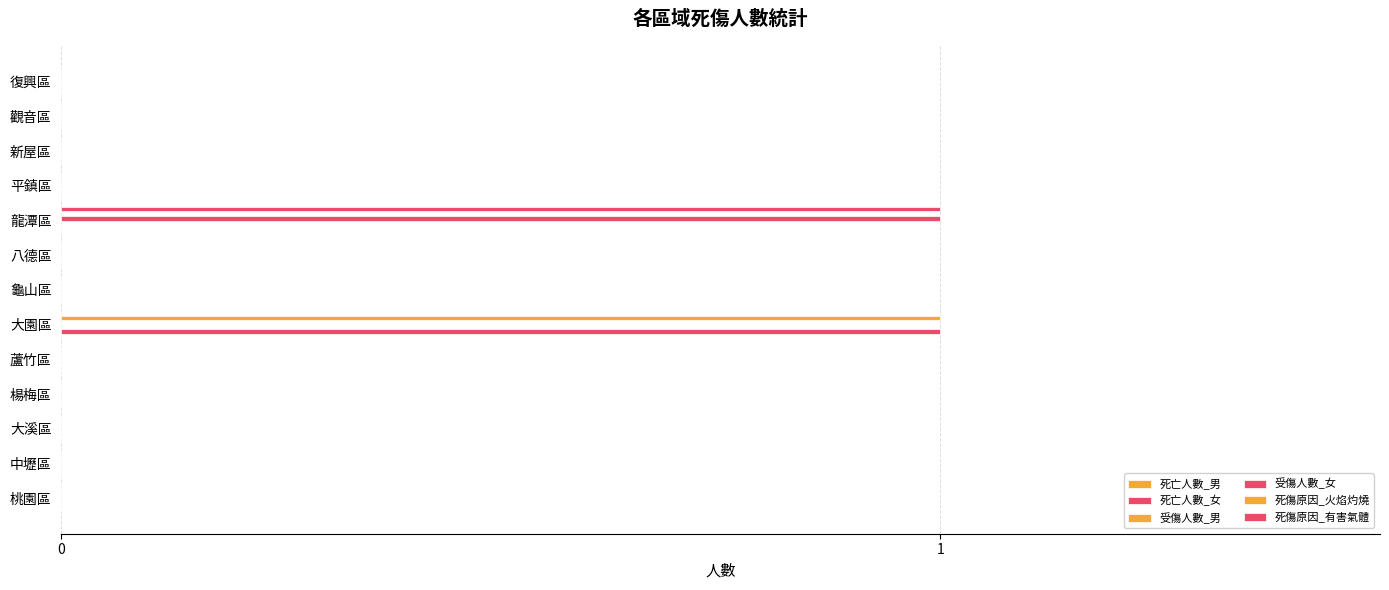

How many distinct data groups are displayed?

4